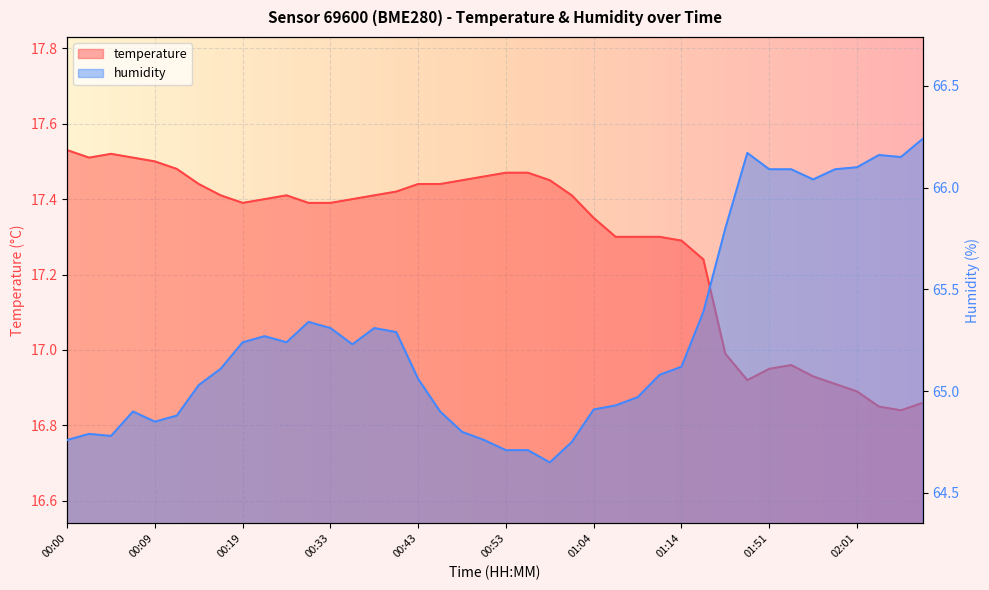

At 01:59, list the series in order from smallest to largest.

temperature, humidity